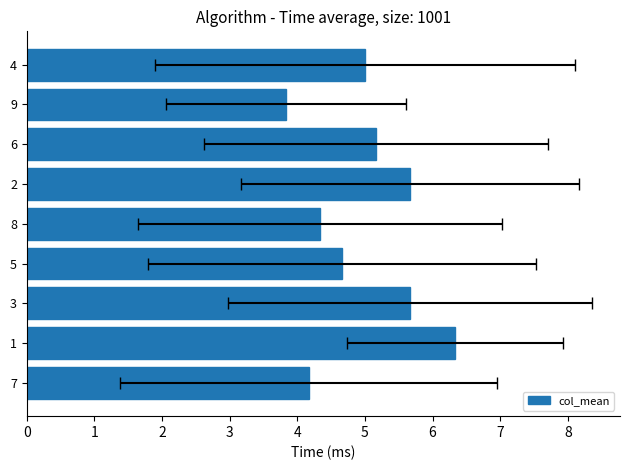

Count the number of data series in this chart.

1